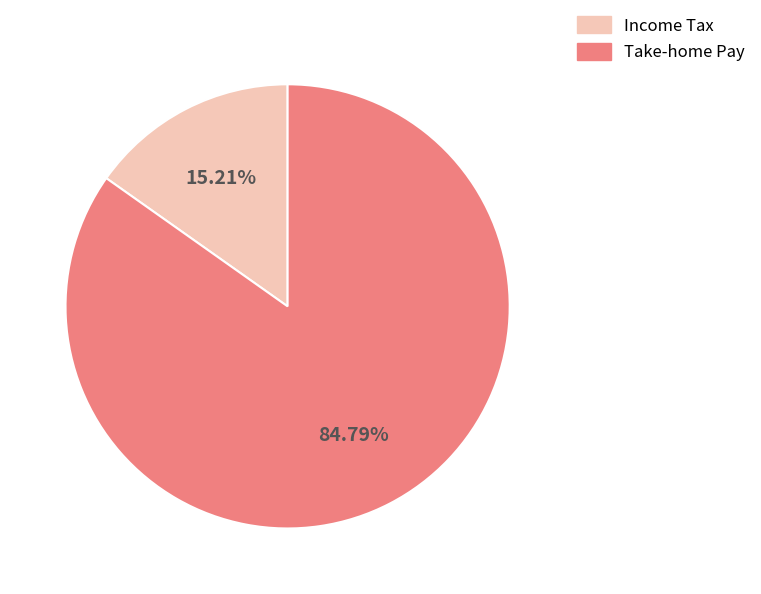

Is there a majority slice in this chart?

Yes